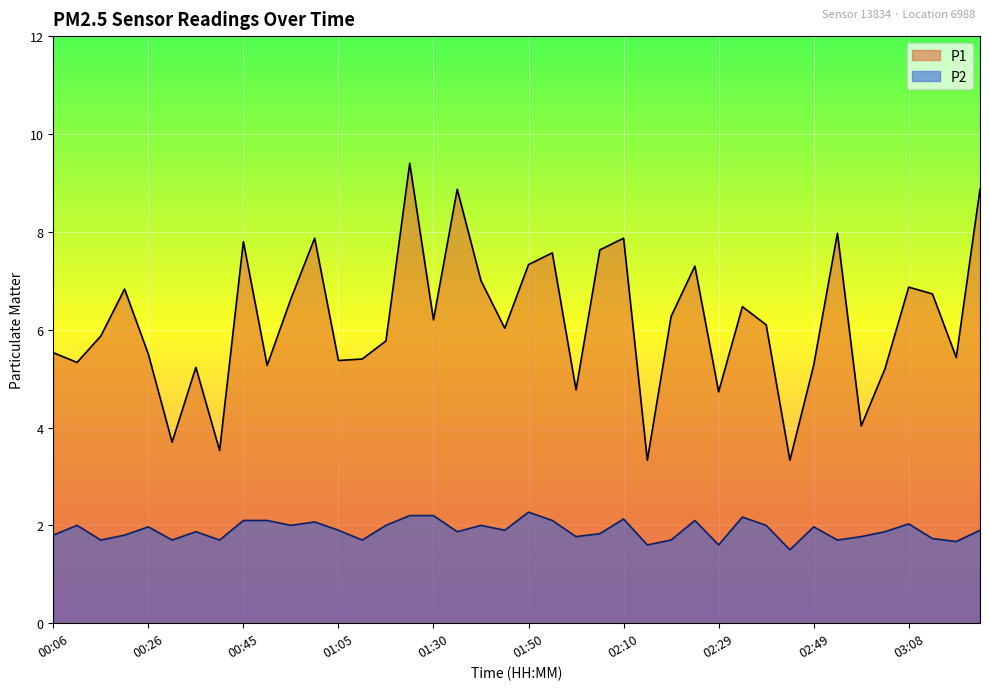

Reading right to left, what are all the values shown in this chart?

P1: 03:23=8.9	03:18=5.4	03:13=6.7	03:08=6.9	03:03=5.2	02:58=4.0	02:54=8.0	02:49=5.3	02:44=3.3	02:39=6.1	02:34=6.5	02:29=4.7	02:24=7.3	02:19=6.3	02:14=3.3	02:10=7.9	02:05=7.6	02:00=4.8	01:55=7.6	01:50=7.3	01:45=6.0	01:40=7.0	01:35=8.9	01:30=6.2	01:25=9.4	01:15=5.8	01:10=5.4	01:05=5.4	01:00=7.9	00:55=6.6	00:50=5.3	00:45=7.8	00:40=3.5	00:35=5.2	00:31=3.7	00:26=5.5	00:21=6.8	00:16=5.9	00:11=5.3	00:06=5.5
P2: 03:23=1.9	03:18=1.7	03:13=1.7	03:08=2.0	03:03=1.9	02:58=1.8	02:54=1.7	02:49=2.0	02:44=1.5	02:39=2.0	02:34=2.2	02:29=1.6	02:24=2.1	02:19=1.7	02:14=1.6	02:10=2.1	02:05=1.8	02:00=1.8	01:55=2.1	01:50=2.3	01:45=1.9	01:40=2.0	01:35=1.9	01:30=2.2	01:25=2.2	01:15=2.0	01:10=1.7	01:05=1.9	01:00=2.1	00:55=2.0	00:50=2.1	00:45=2.1	00:40=1.7	00:35=1.9	00:31=1.7	00:26=2.0	00:21=1.8	00:16=1.7	00:11=2.0	00:06=1.8